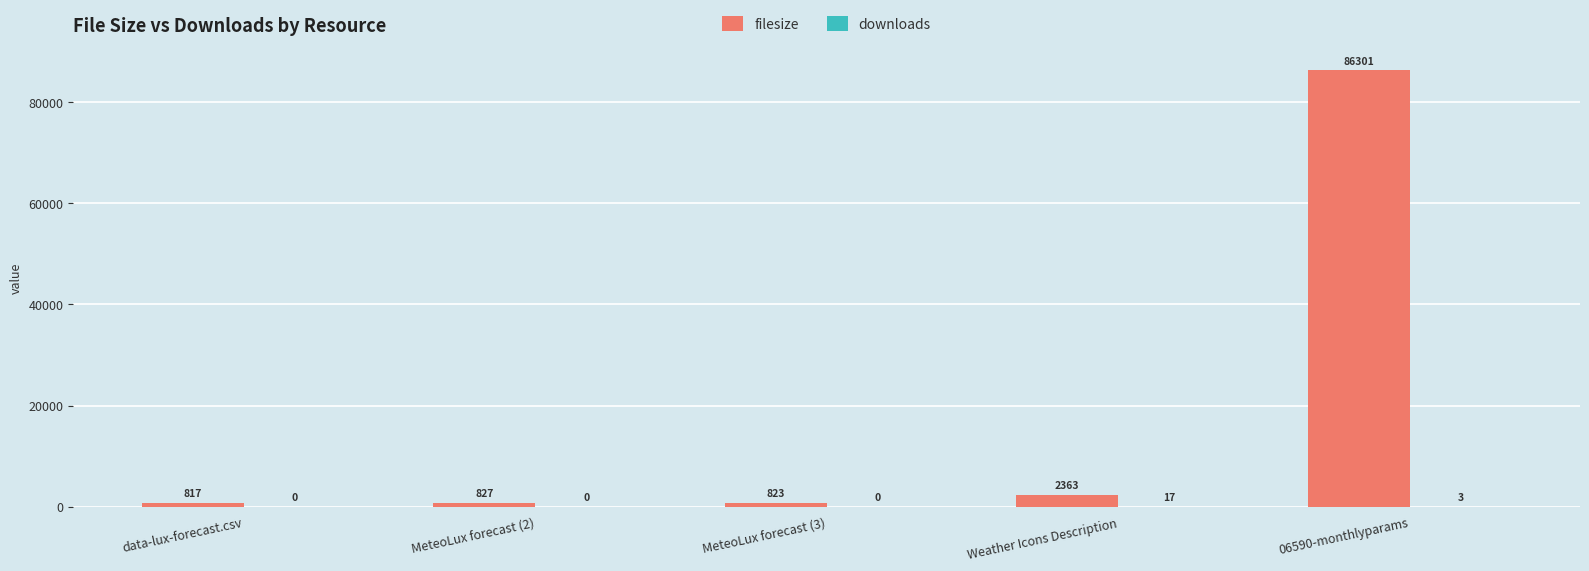

Between data-lux-forecast.csv and MeteoLux forecast (3), which series saw the biggest shift?

filesize